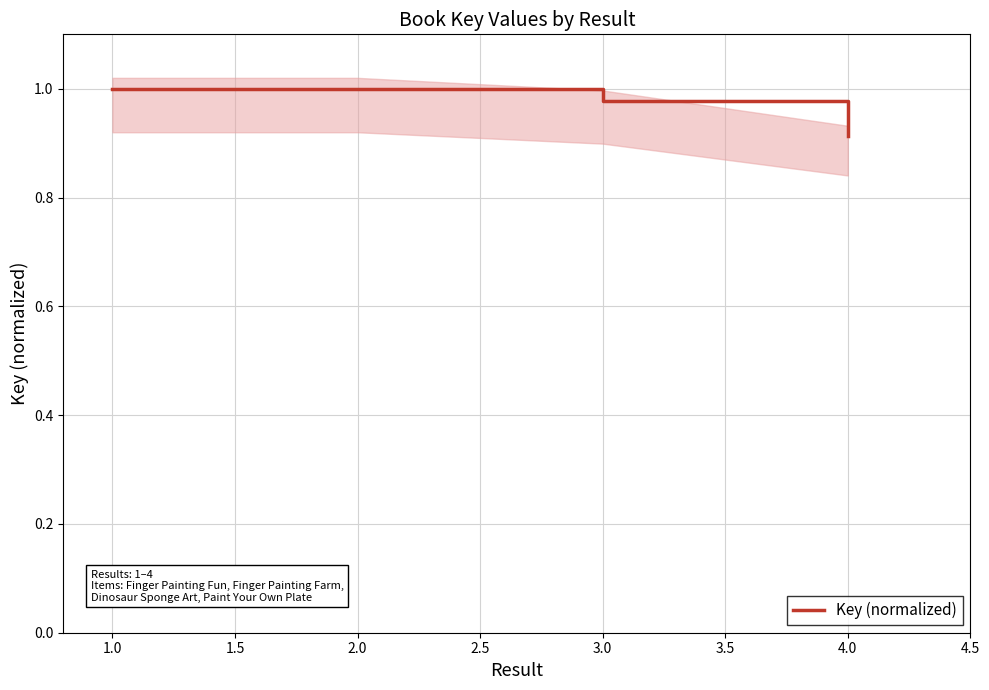

The value of Key (normalized) at 4.0 is 0.6. True or false?

False